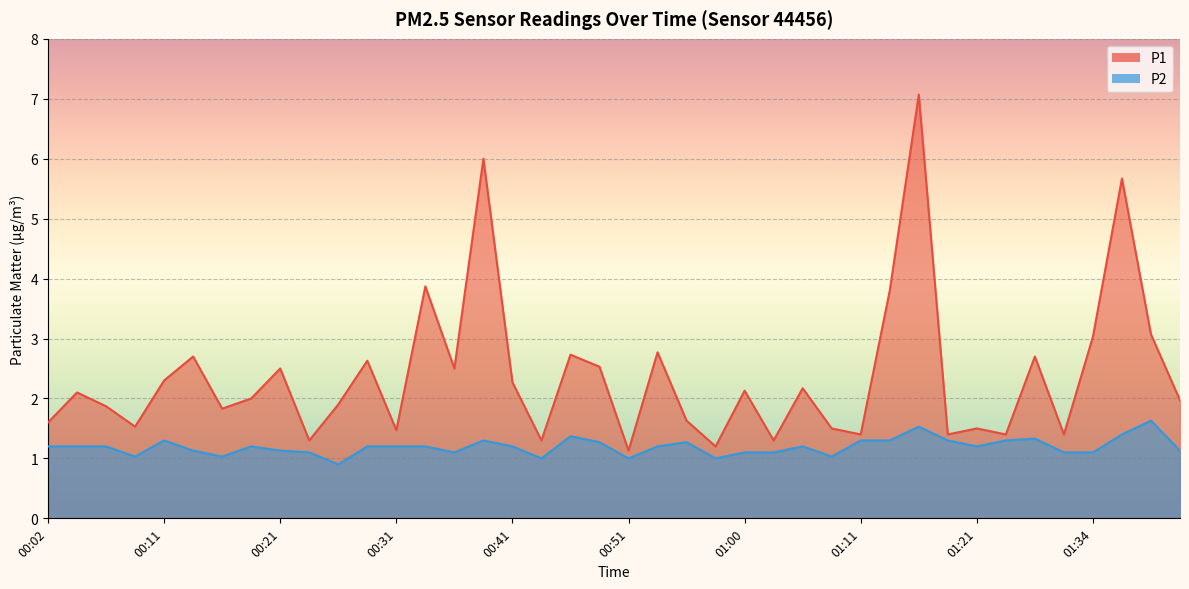

What is the minimum value for P2?

0.9